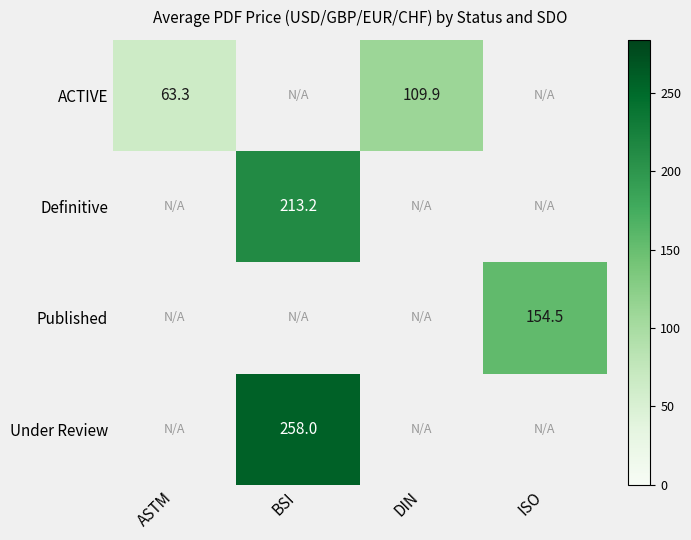

Which series has the largest range (max minus min)?

ACTIVE